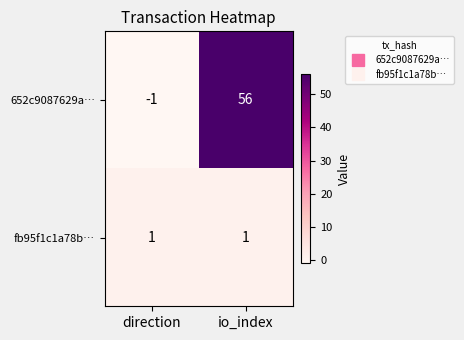

What is the minimum value shown in the chart?

-1